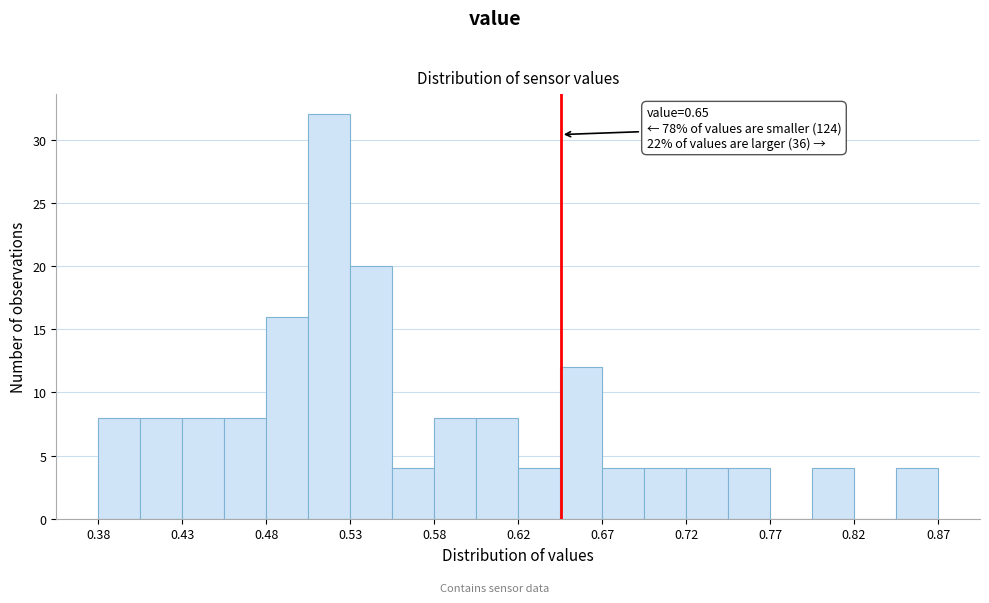

Over which range of the x-axis is the bar tallest?

0.505 to 0.525